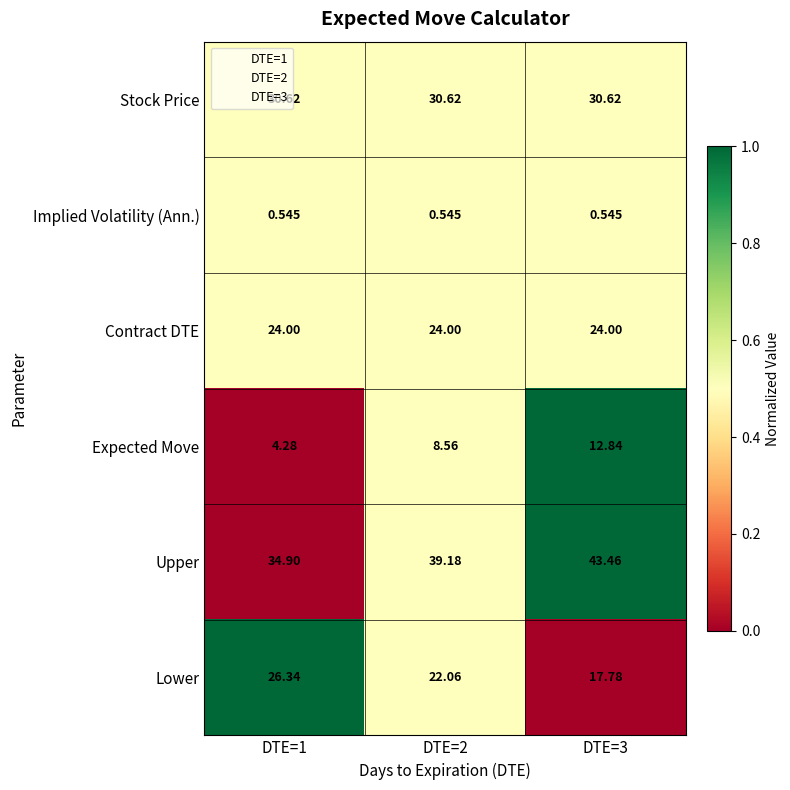

Which series has the largest total across all categories?

Upper